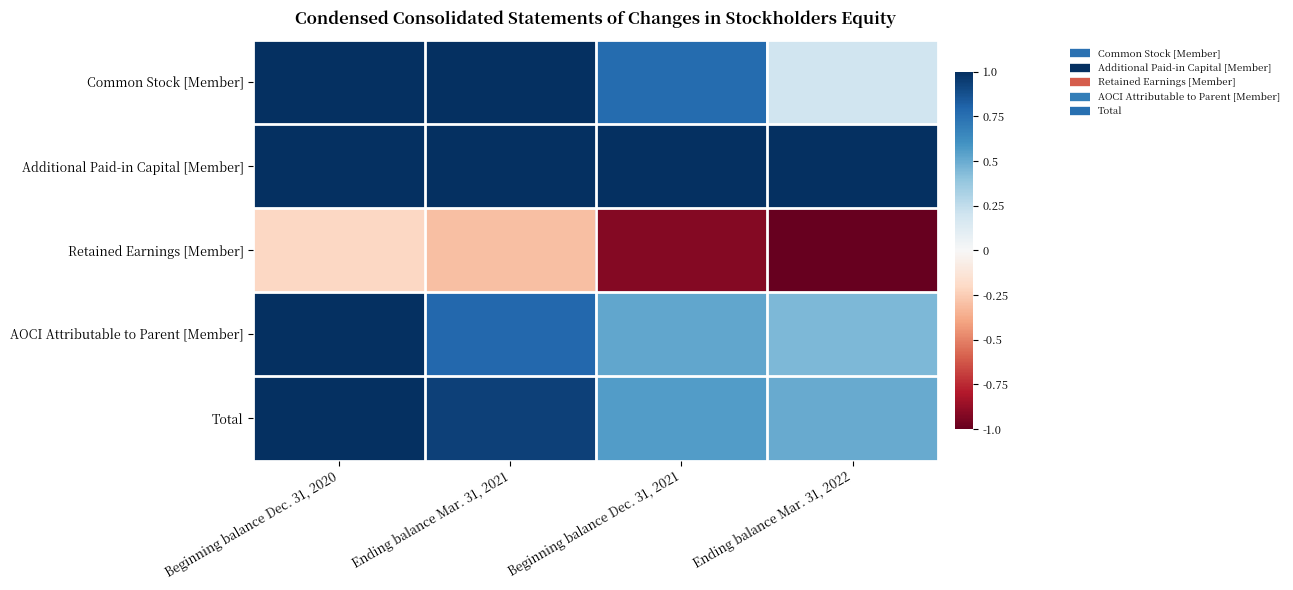

What is the difference between the highest and lowest values at Beginning balance Dec. 31, 2020?

1.2